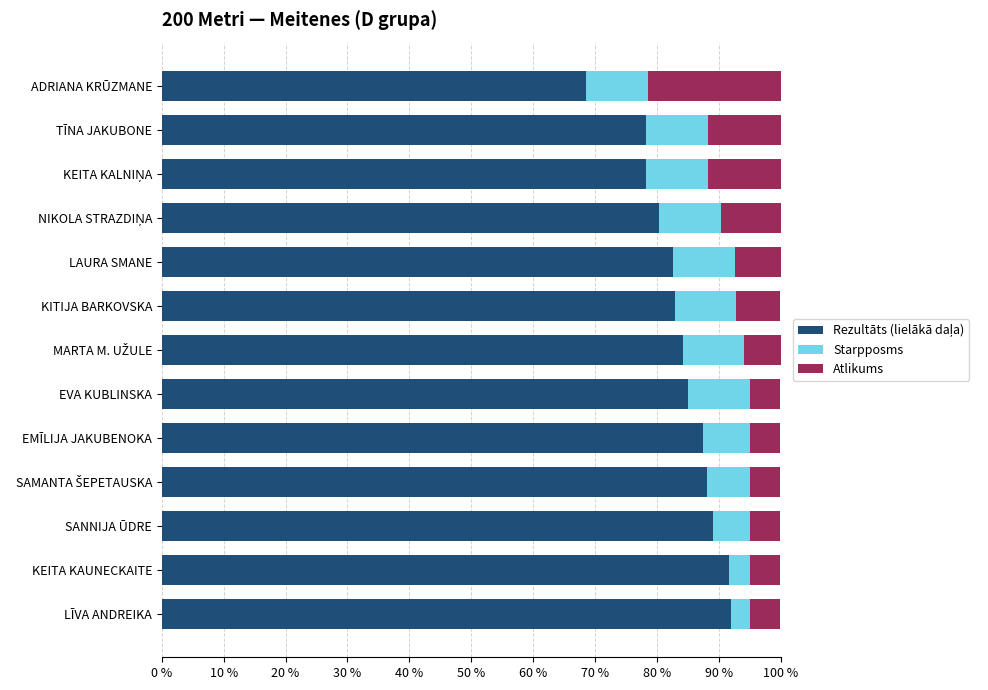

What is the total value across all series at EMĪLIJA JAKUBENOKA?

100.0